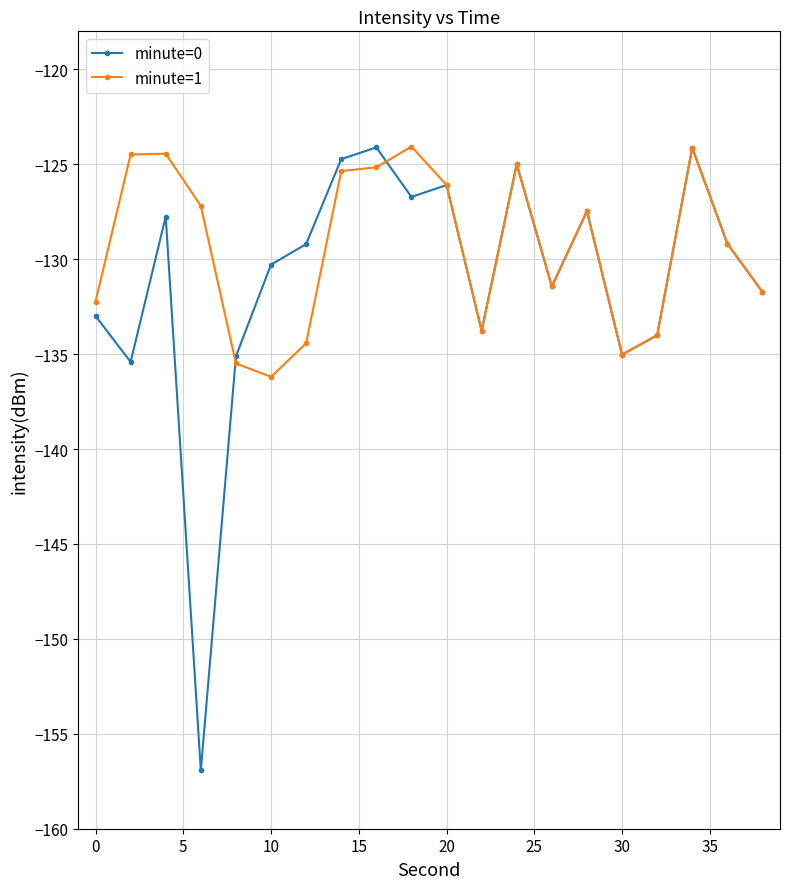

What is the value of the minute=0 point at the 5th from the left?

-135.1